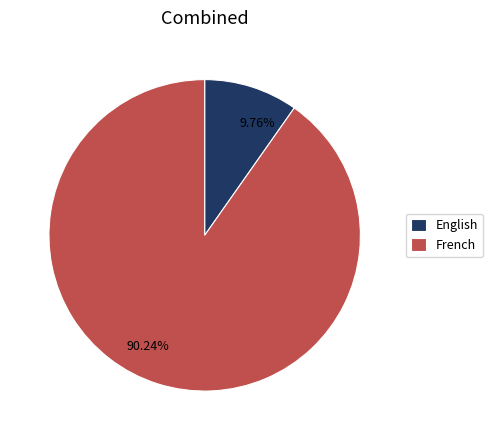

Do French and English together represent more than half of the pie?

Yes